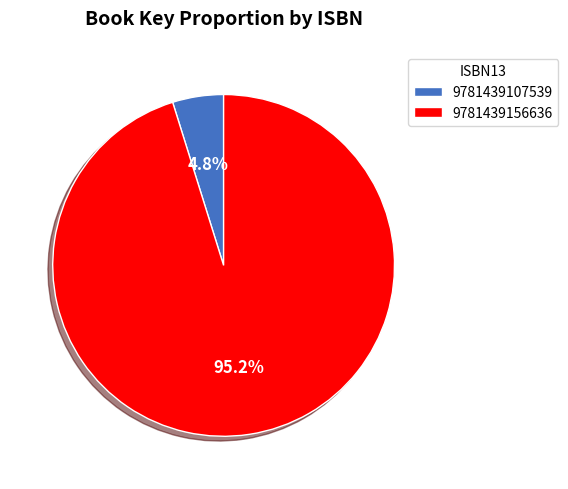

Which has a higher value, 9781439107539 or 9781439156636?

9781439156636